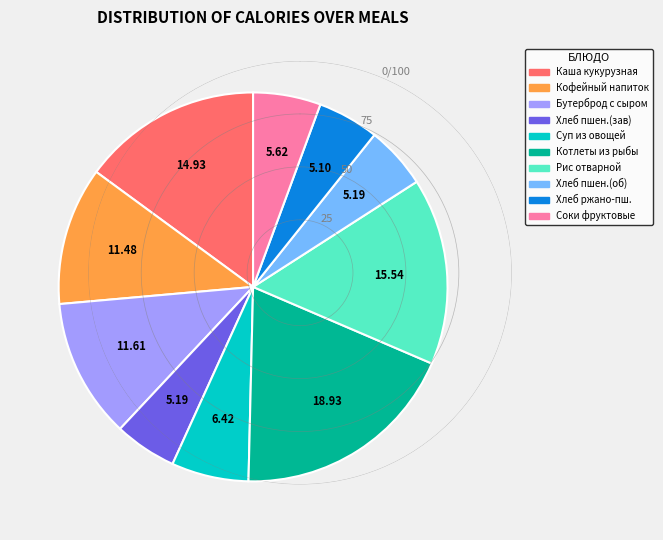

Does any single category account for the majority?

No